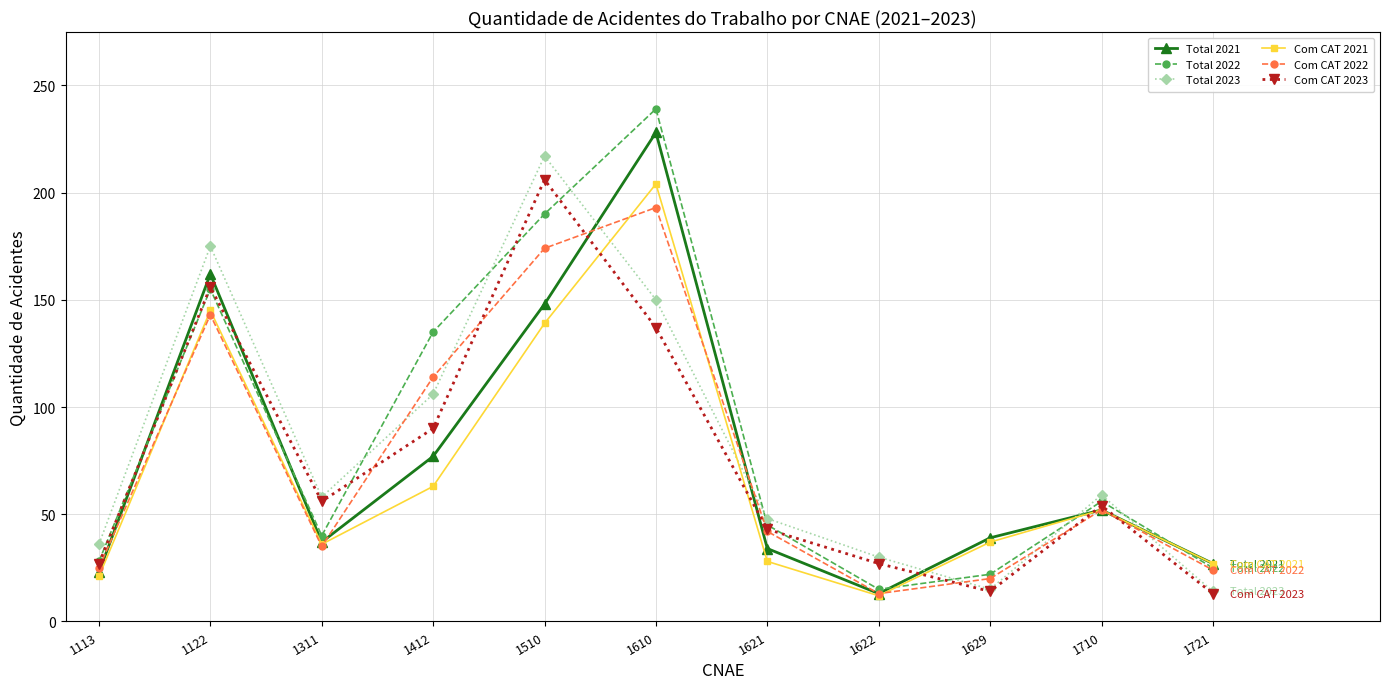

The Com CAT 2023 series shows 14 at 1629. True or false?

True